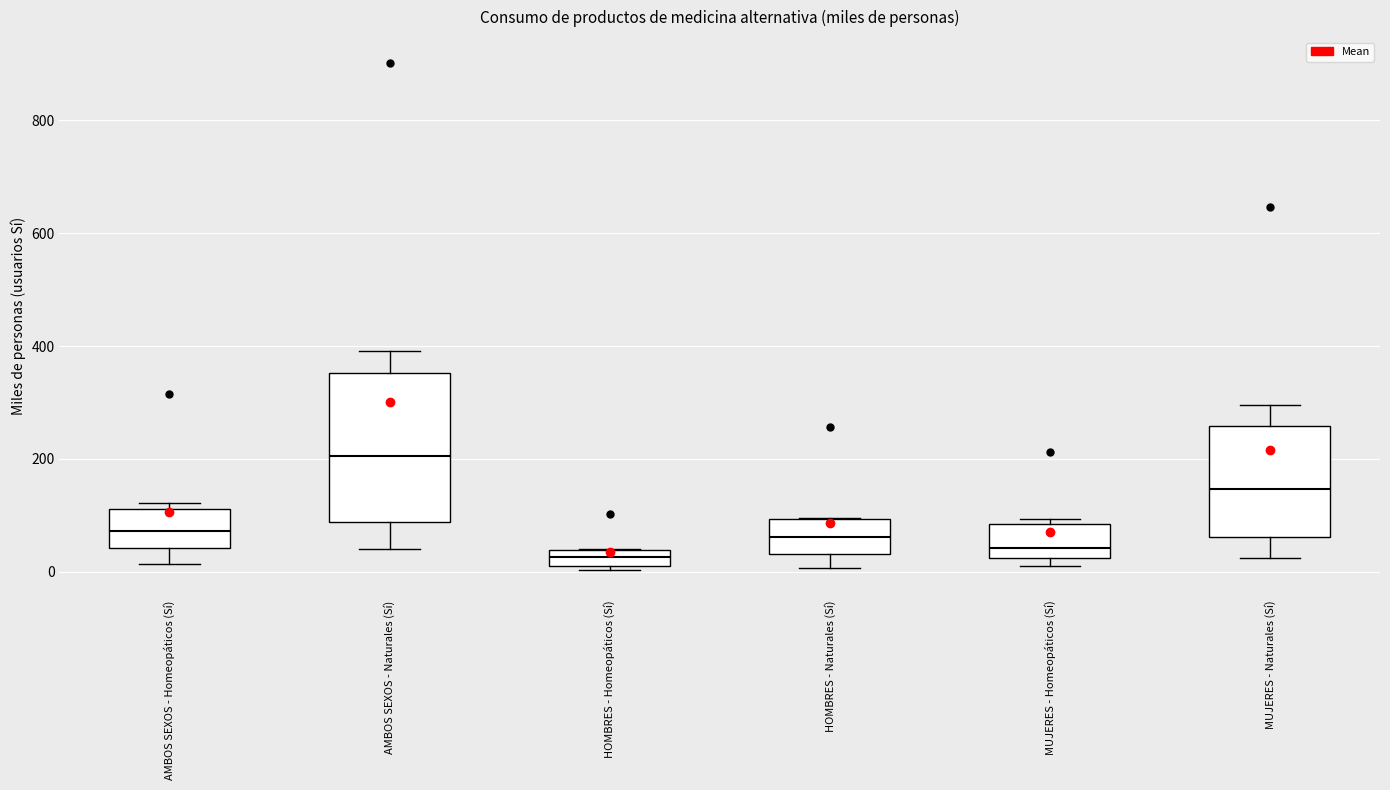

Where does the upper whisker of the box for MUJERES - Naturales (Sí) end on the y-axis? The values are not printed on the chart, so give them approximately, as read against the axis.

300